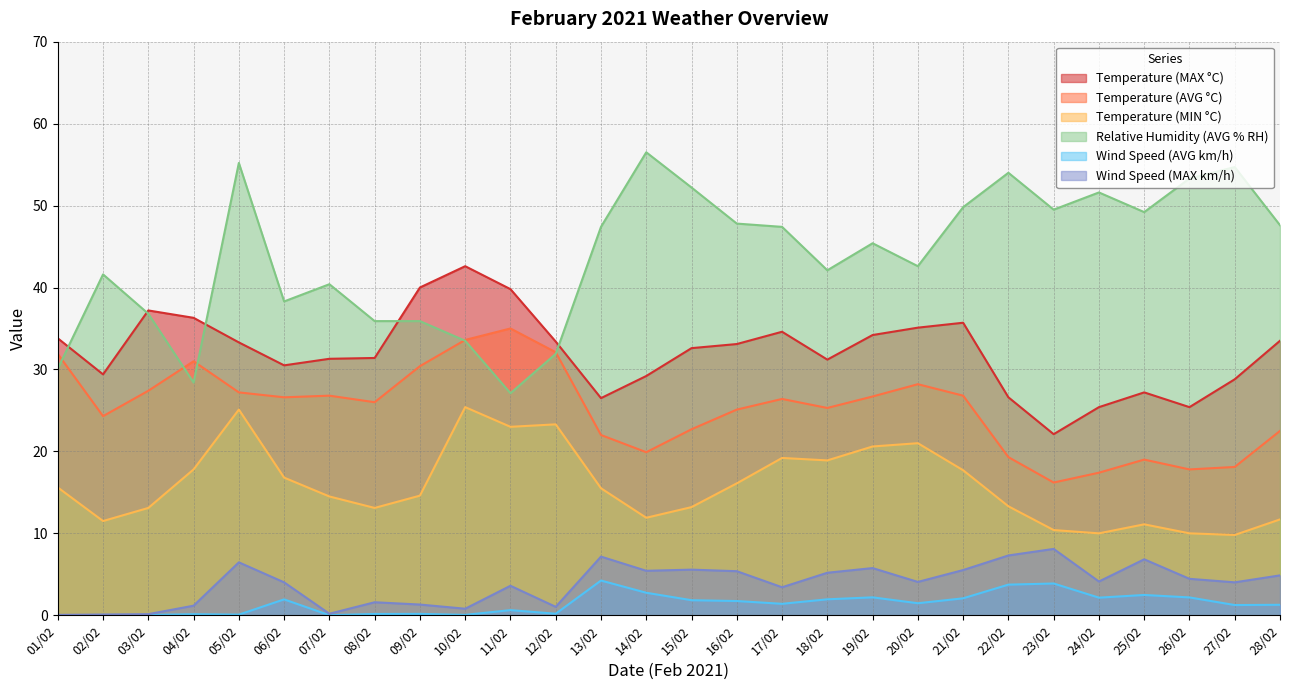

Which label corresponds to the largest value in the chart?

14/02